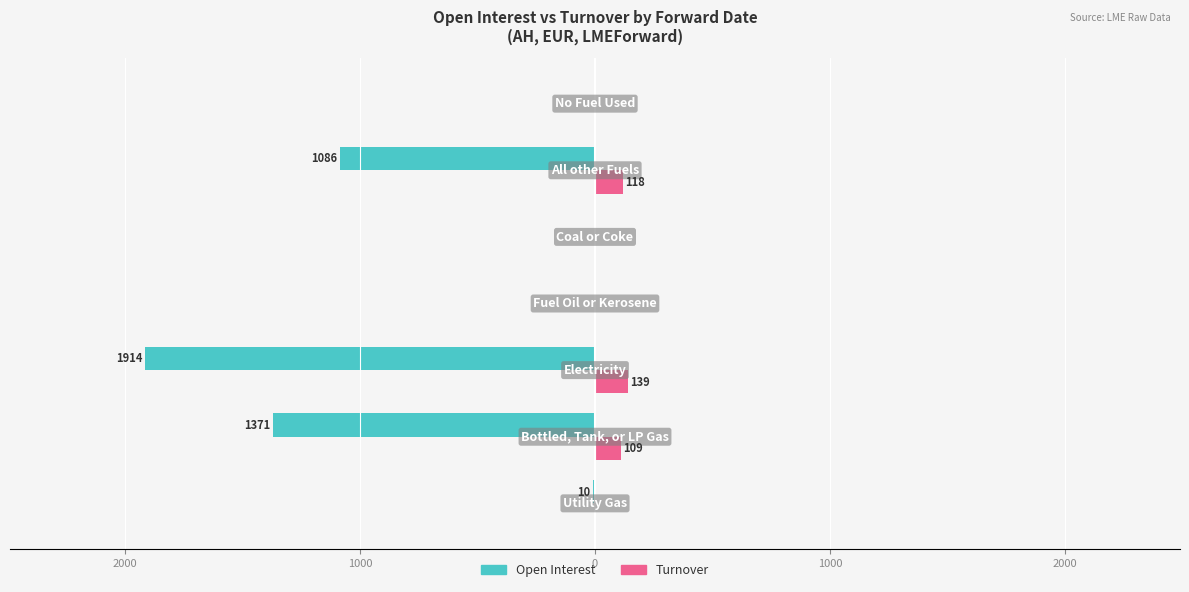

What are all the series names shown in the legend?

Open Interest, Turnover